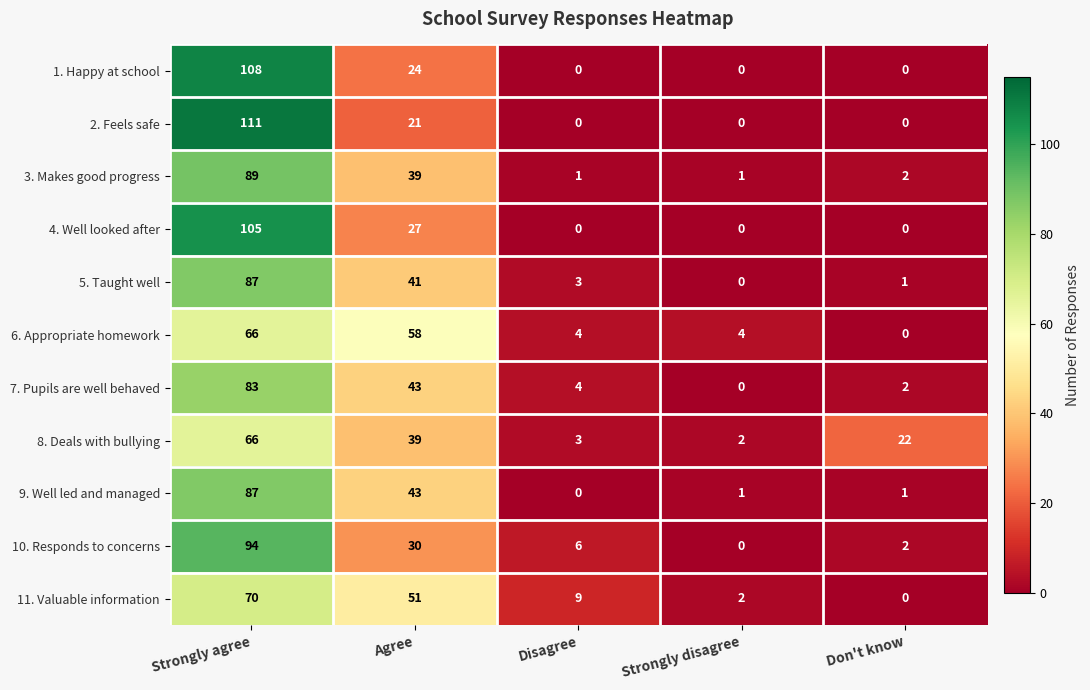

The value of 4. Well looked after at Strongly agree is 23. True or false?

False